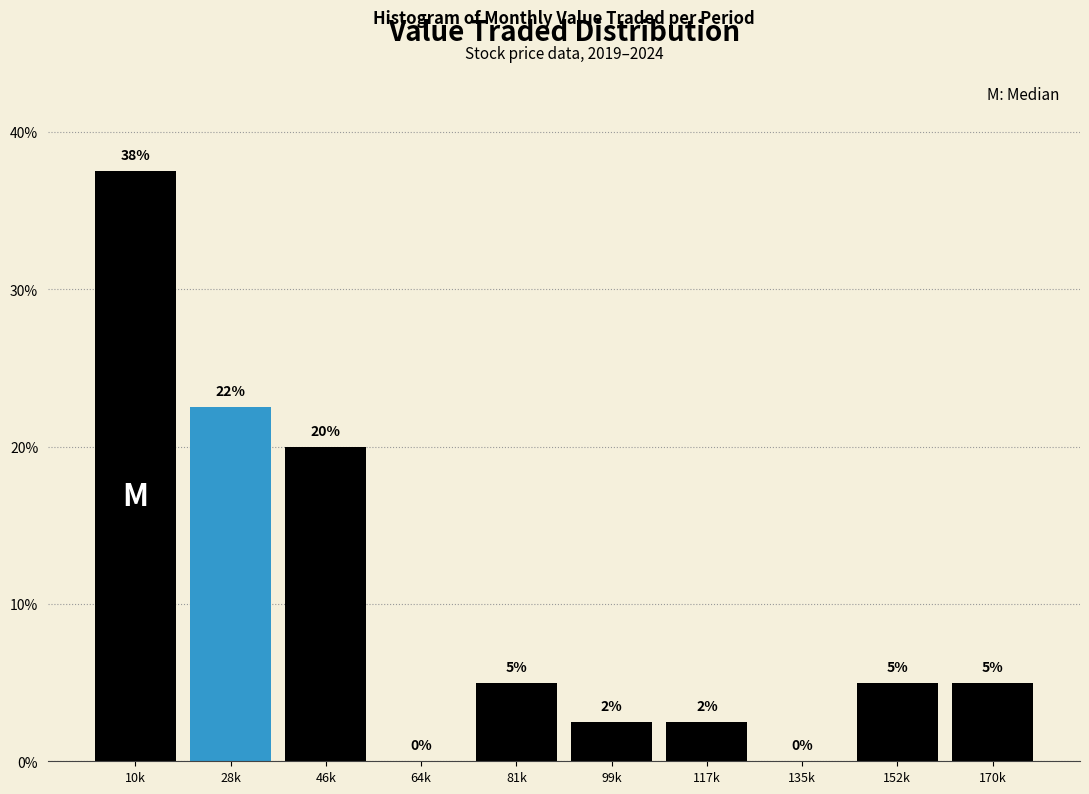

Which has a higher value, 135k or 46k?

46k